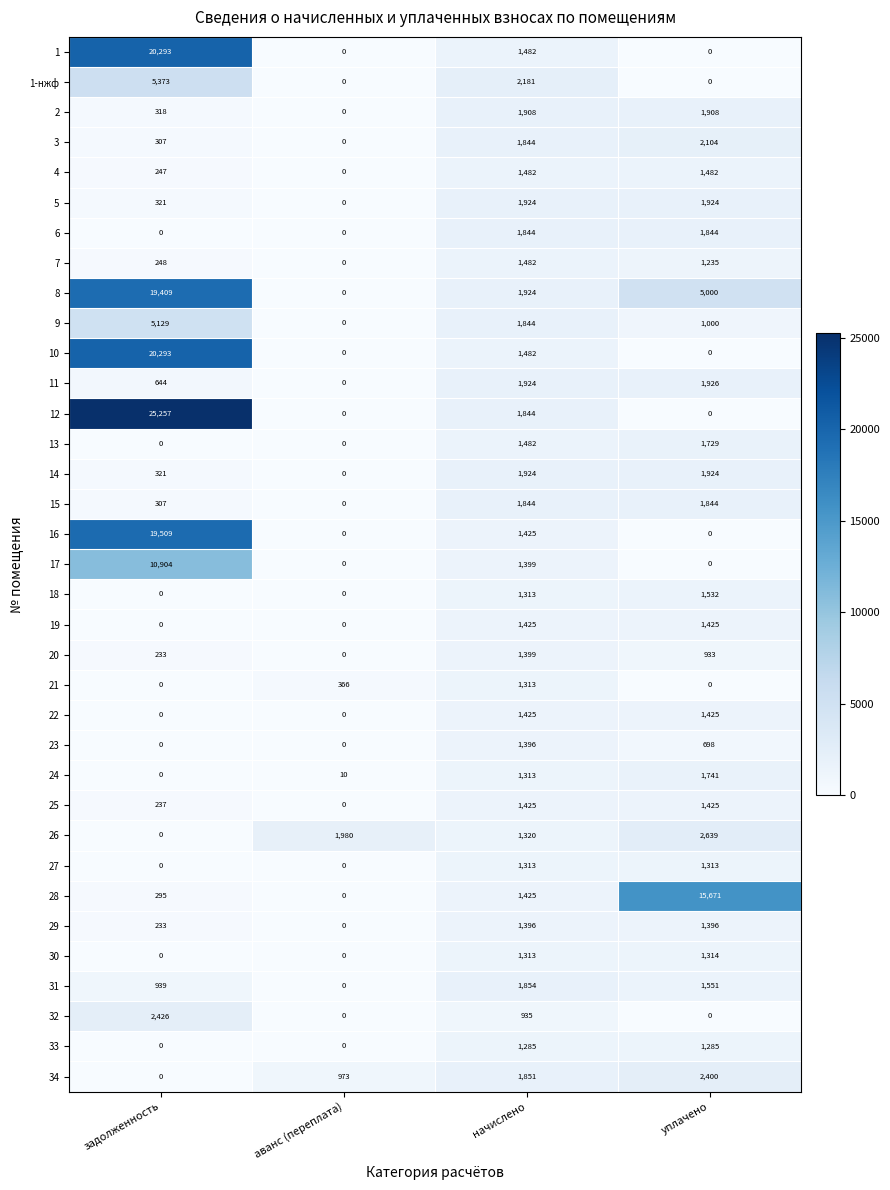

The 14 series shows 0 at аванс (переплата). True or false?

True